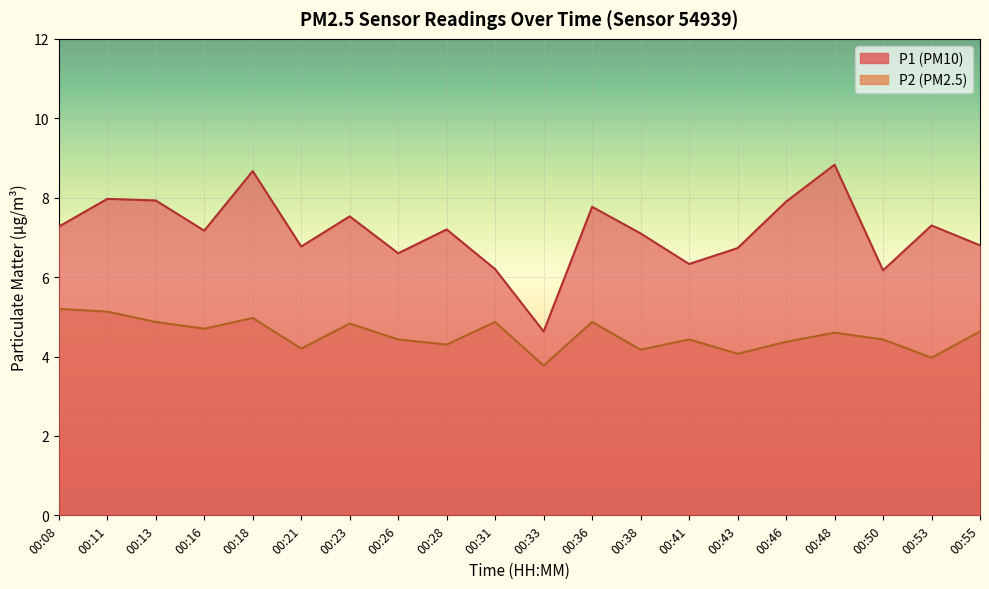

At which category does P1 reach its first local peak?

00:11